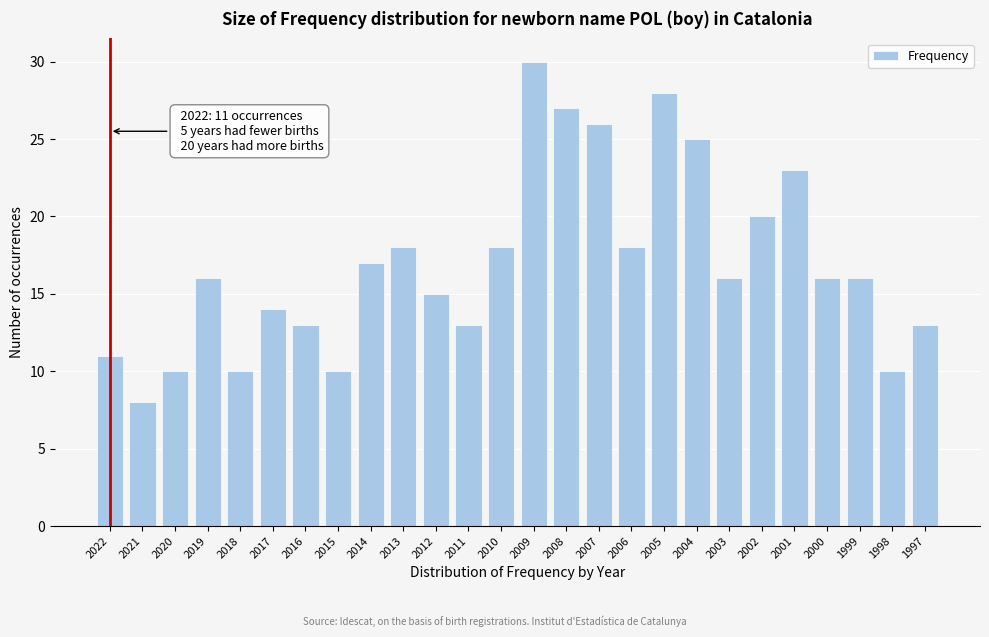

Reading left to right, what are all the values shown in this chart?

11	8	10	16	10	14	13	10	17	18	15	13	18	30	27	26	18	28	25	16	20	23	16	16	10	13